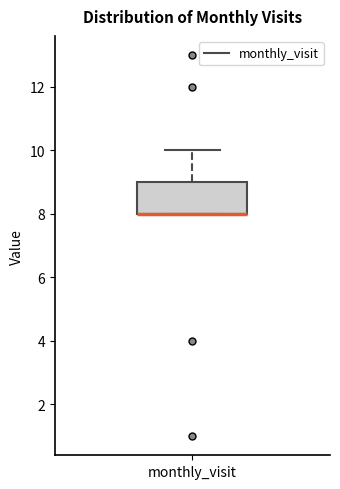

Read this box plot against the y-axis: the position of the median line, the range covered by the box, and the ends of both whiskers. The values are not printed on the chart, so give them approximately, as read against the axis.

median 8 (drawn on the box's lower edge), box 8 to 9, whiskers 8 to 10